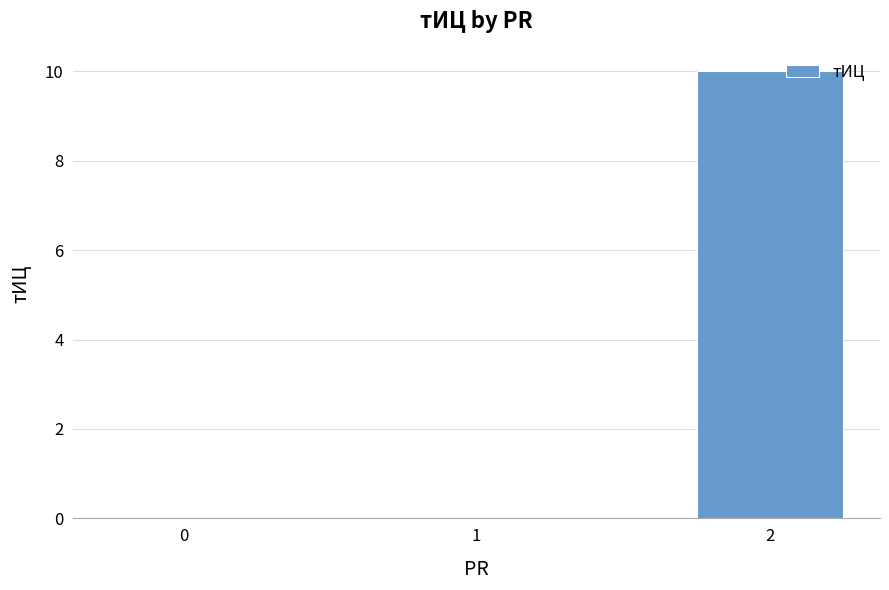

How many categories are shown in the chart?

3